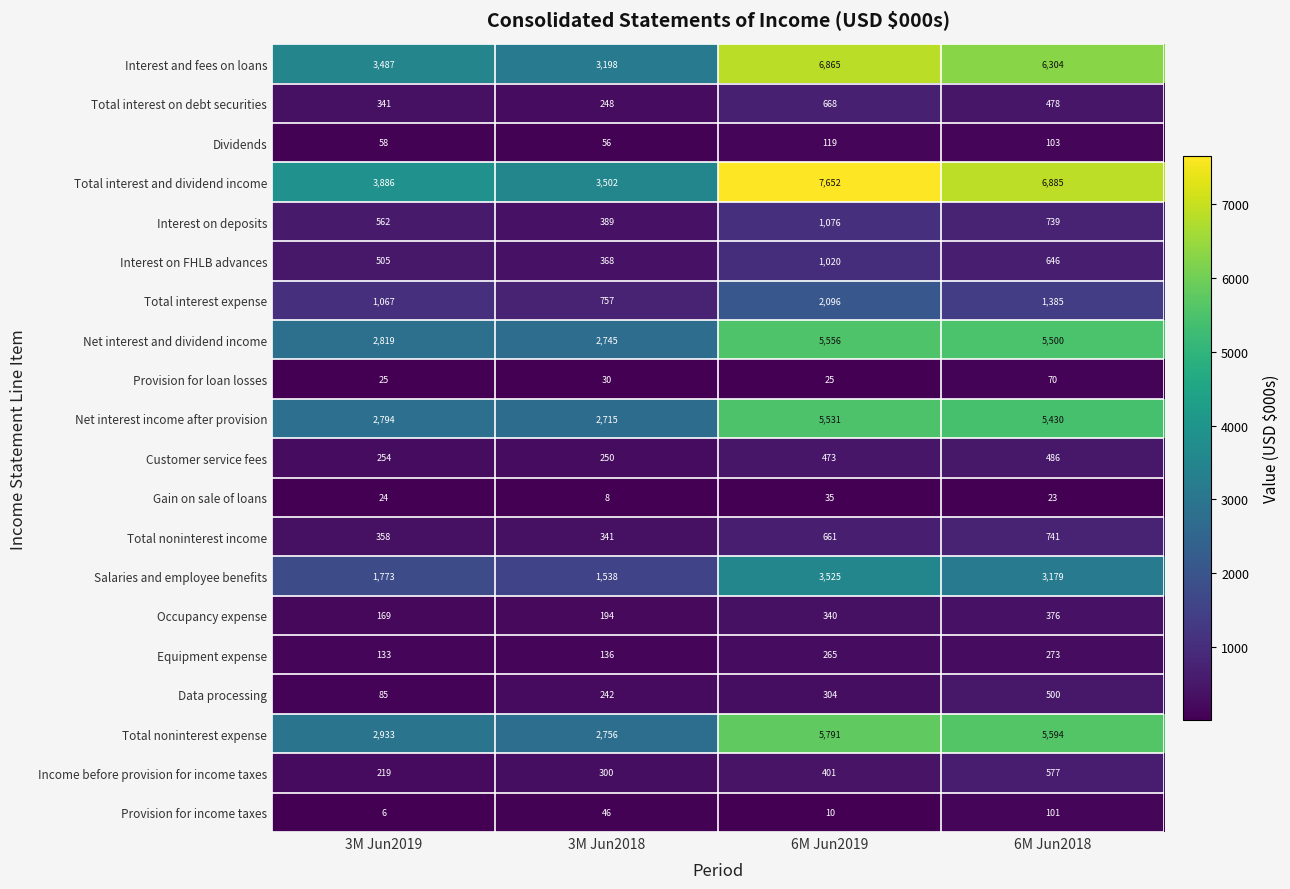

At which label is Provision for loan losses closest to 47?

3M Jun2018